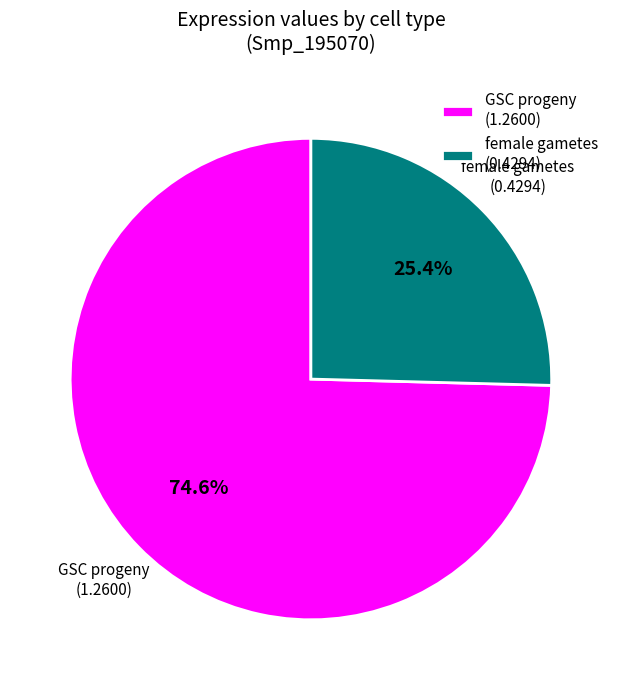

How many slices are in this pie chart?

2